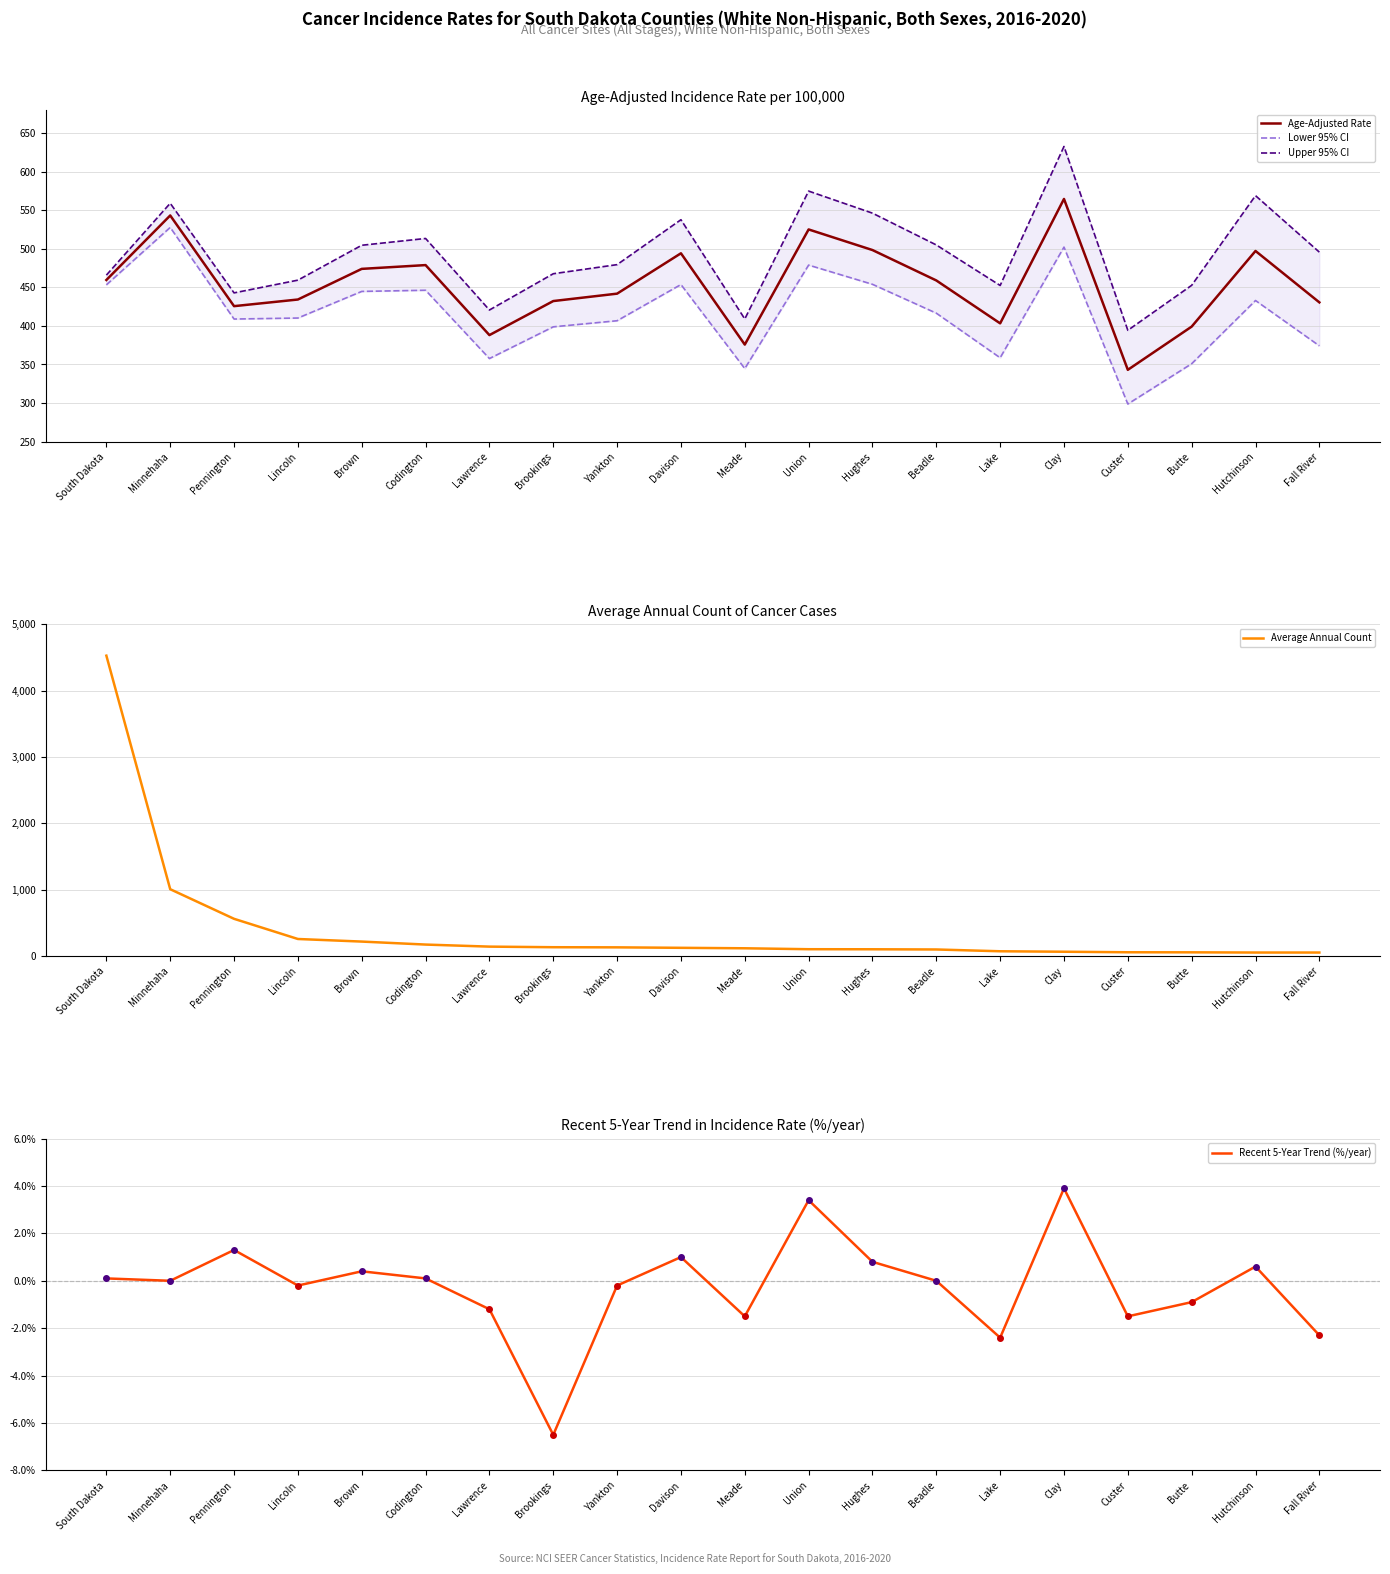

What are all the series names shown in the legend?

Age-Adjusted Rate, Lower 95% CI, Upper 95% CI, Average Annual Count, Recent 5-Year Trend (%/year)